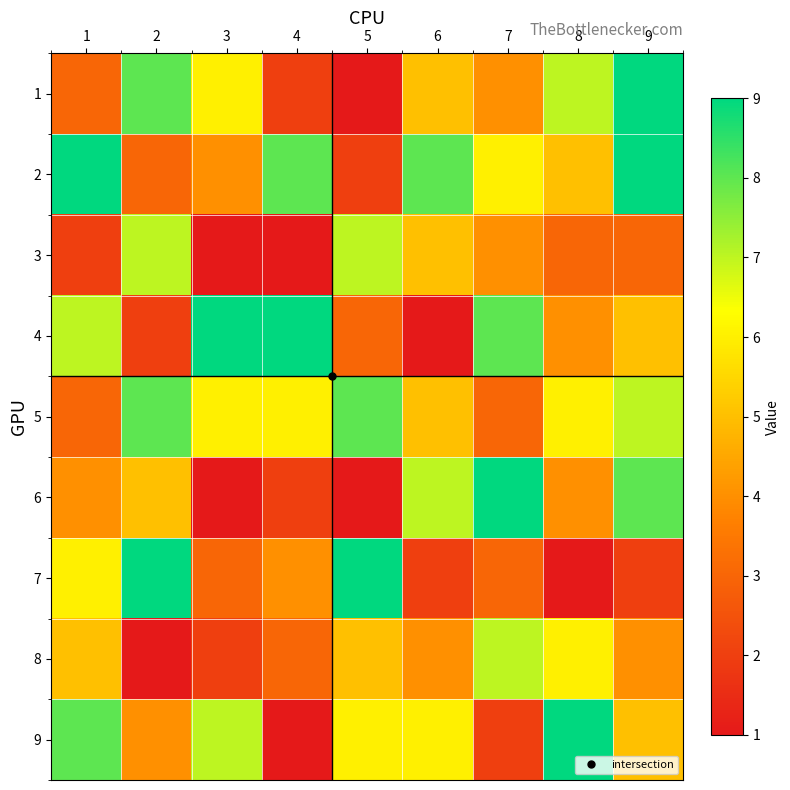

At which category is the sum across all series the highest?

9